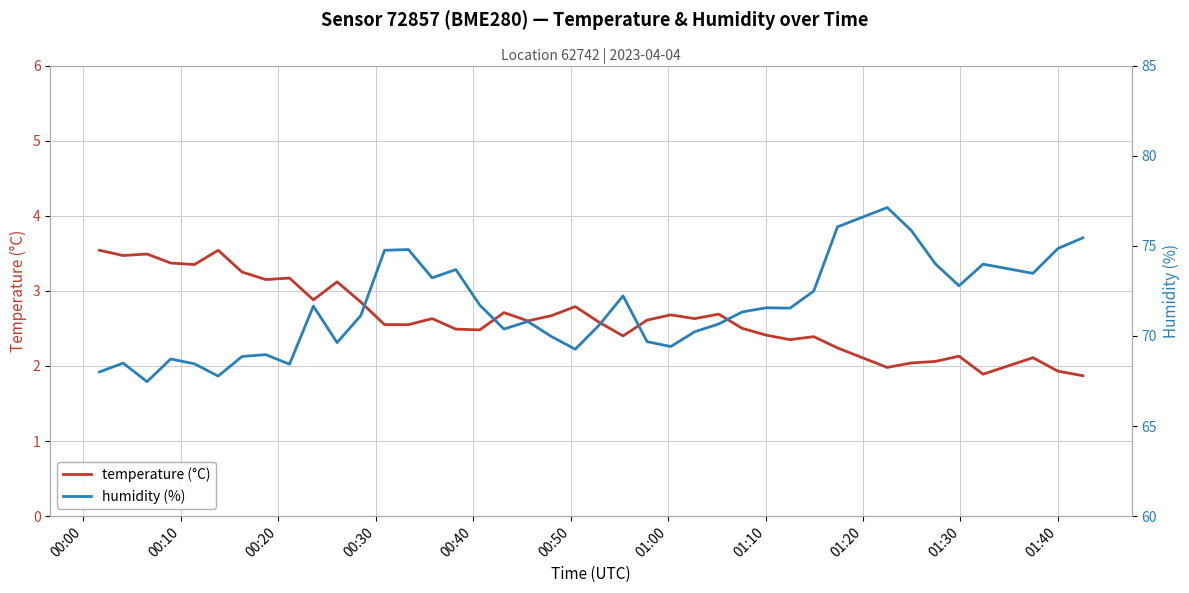

How many lines are shown in the chart?

2